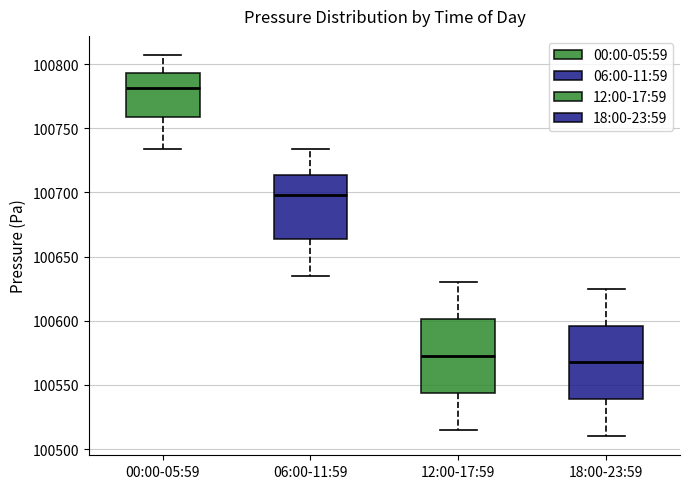

Reading left to right, transcribe this box plot: for each box, give where its median line is, the range the box spans, and where its two whiskers end, as read against the y-axis. The values are not printed on the chart, so give them approximately, as read against the axis.

00:00-05:59: median 100780, box 100760 to 100795, whiskers 100735 to 100805
06:00-11:59: median 100700, box 100665 to 100715, whiskers 100635 to 100735
12:00-17:59: median 100575, box 100545 to 100600, whiskers 100515 to 100630
18:00-23:59: median 100570, box 100540 to 100595, whiskers 100510 to 100625